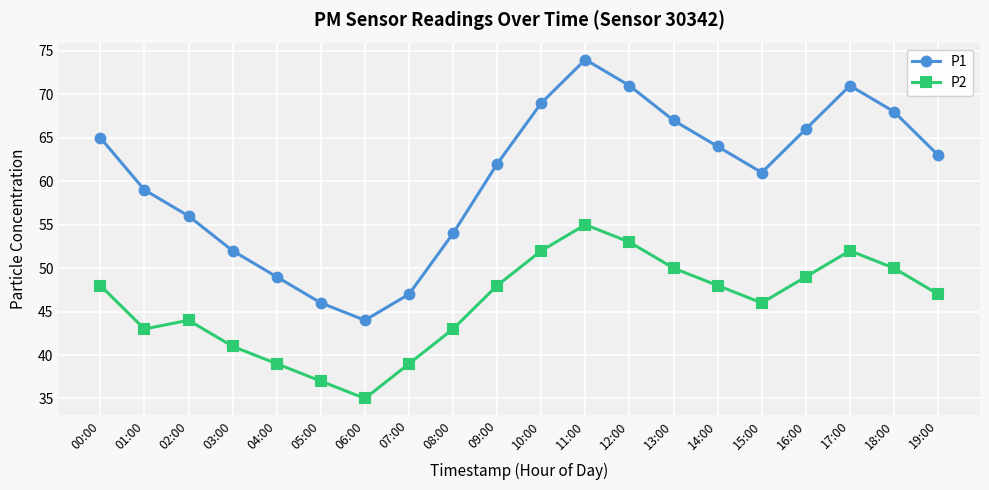

What position from the left is 15:00?

16